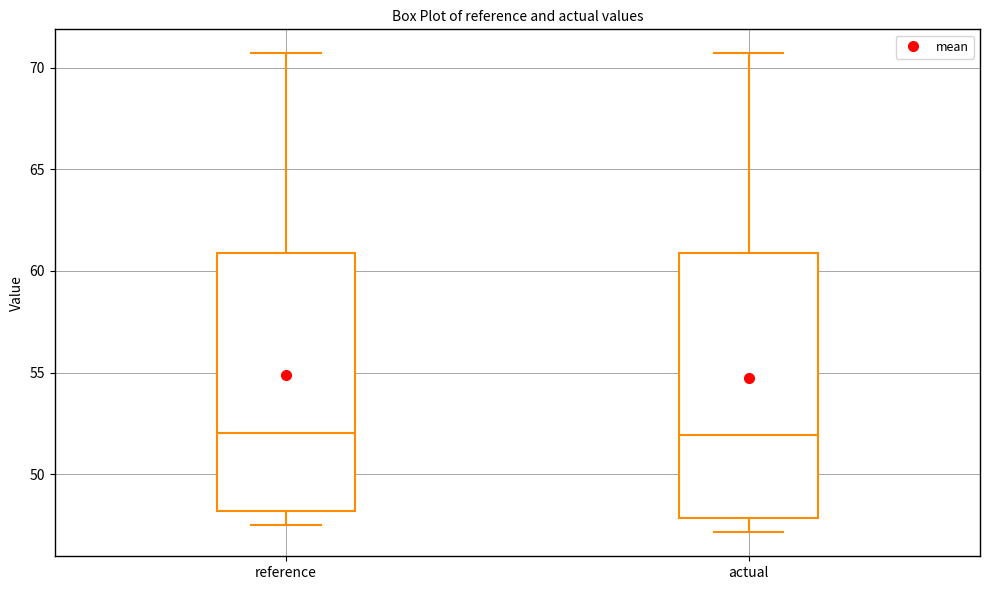

Reading left to right, read every box against the y-axis: the position of its median line, the range the box covers, and the ends of its whiskers. The values are not printed on the chart, so give them approximately, as read against the axis.

reference: median 52.0, box 48.0 to 61.0, whiskers 47.5 to 70.5
actual: median 52.0, box 48.0 to 61.0, whiskers 47.0 to 70.5